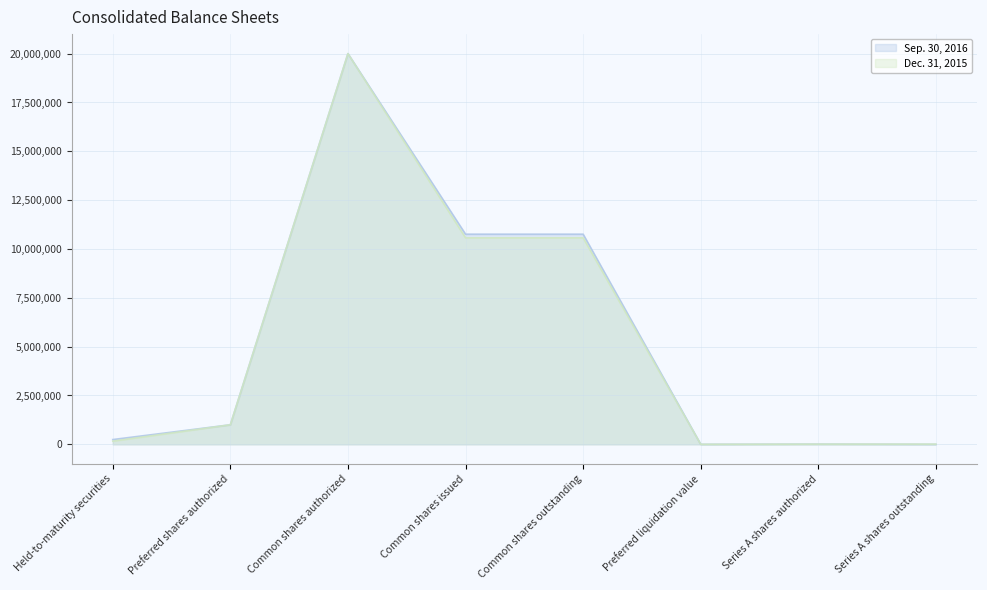

What is the sum of all Dec. 31, 2015 values?

42325723